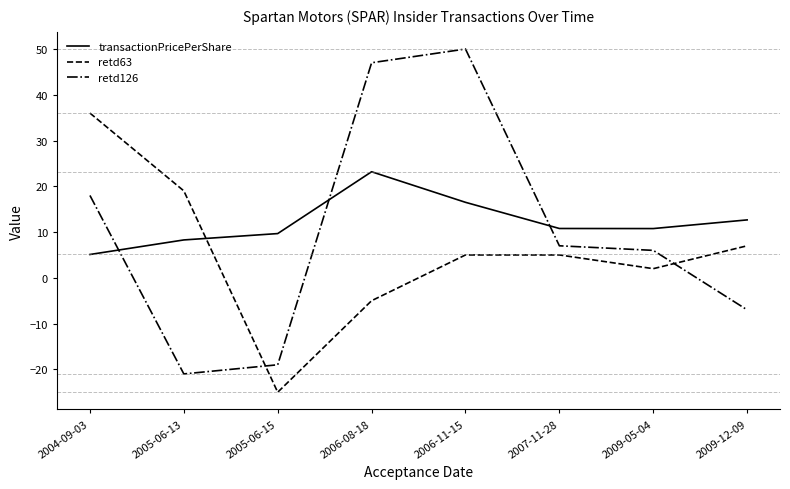

How many series are shown in this chart?

3